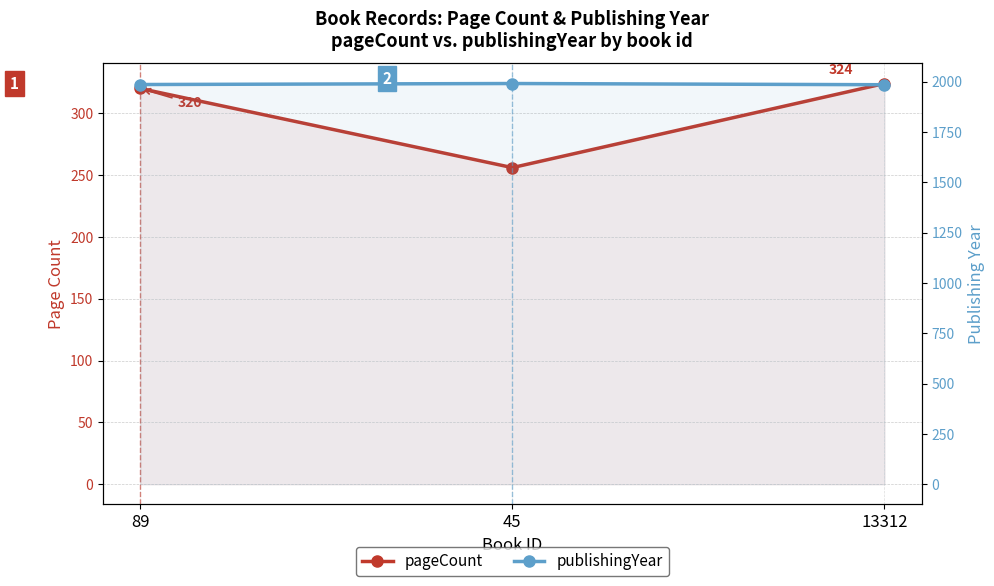

Which series has the largest range (max minus min)?

pageCount